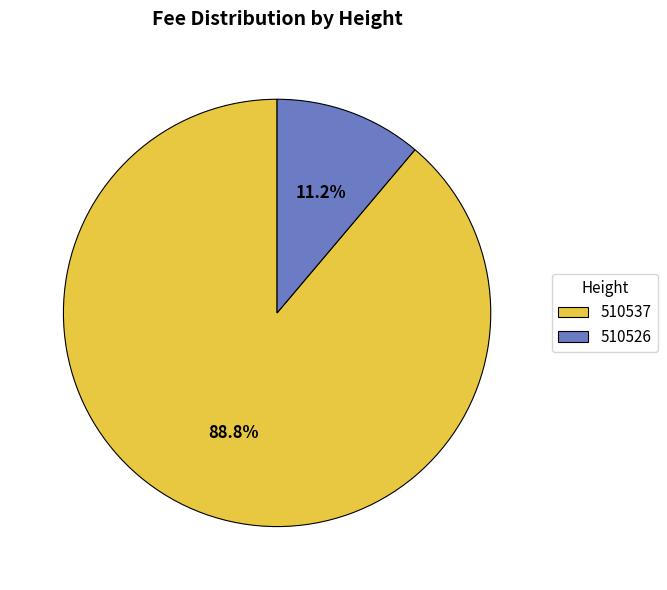

What percentage do 510526 and 510537 together represent?

100.0%